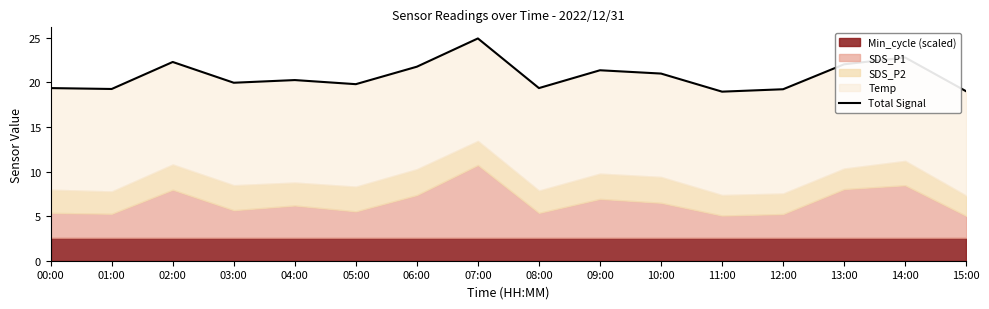

At which category does the data reach its first local peak?

02:00